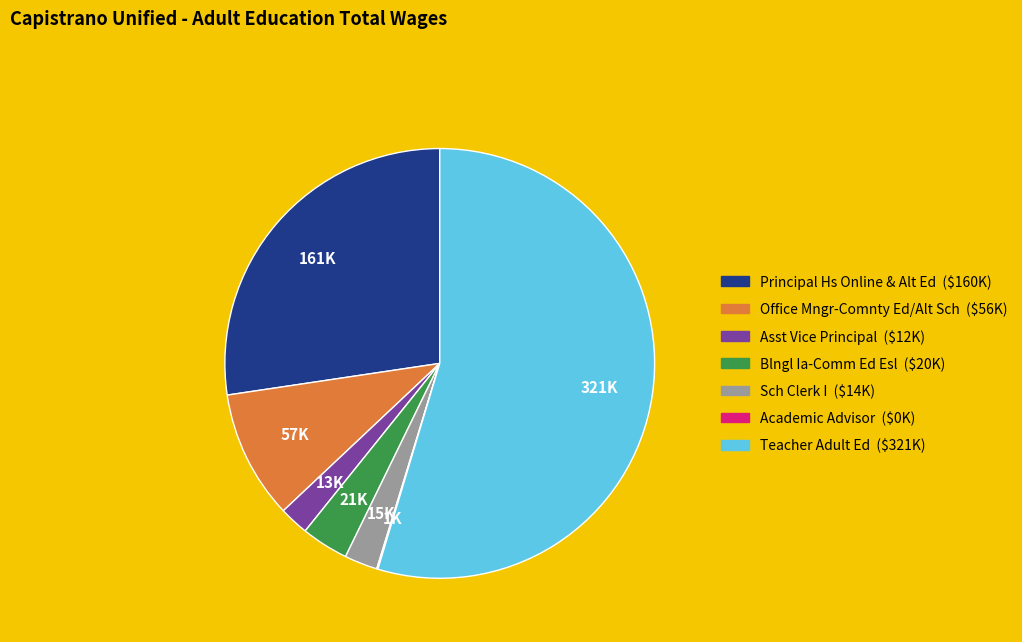

What is the largest slice in the pie chart?

Teacher Adult Ed